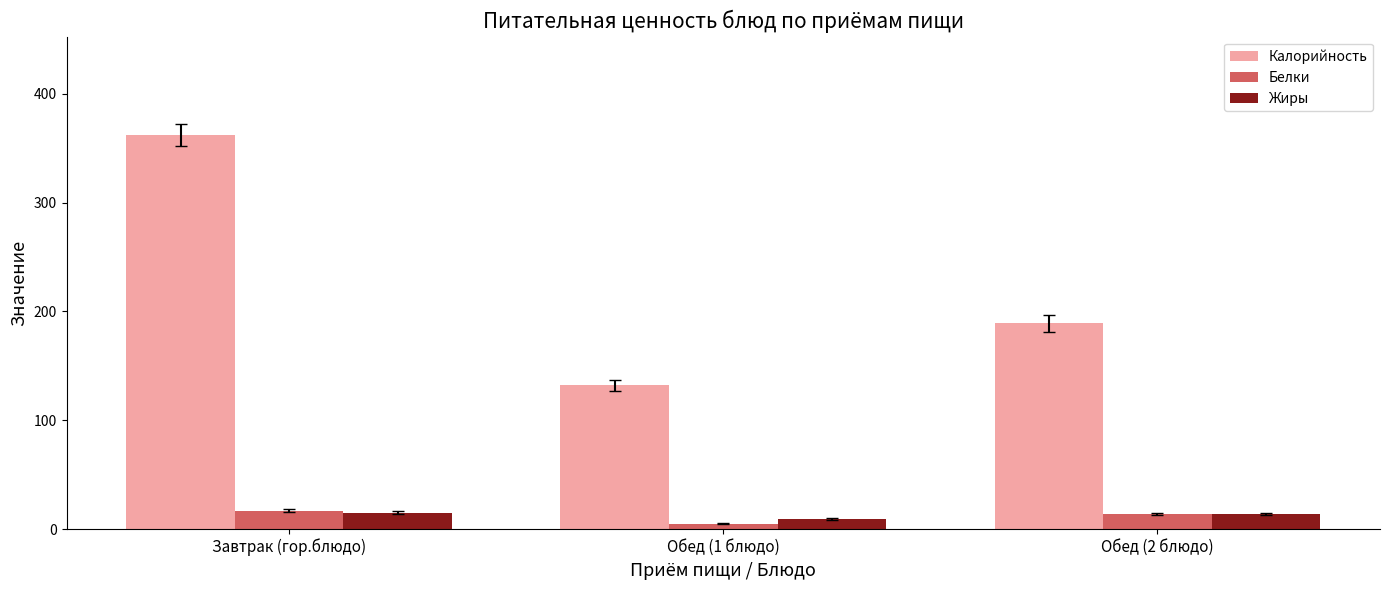

Read the Калорийность value at Обед (2 блюдо), to the nearest 50.

200